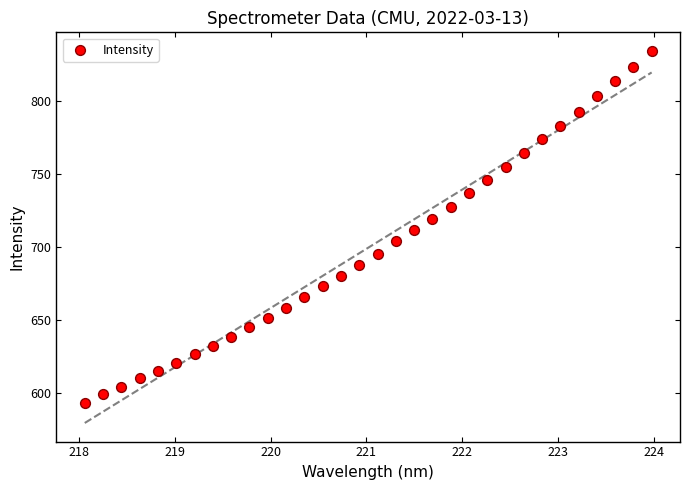

What is the range of Y values (max minus min)?

241.3